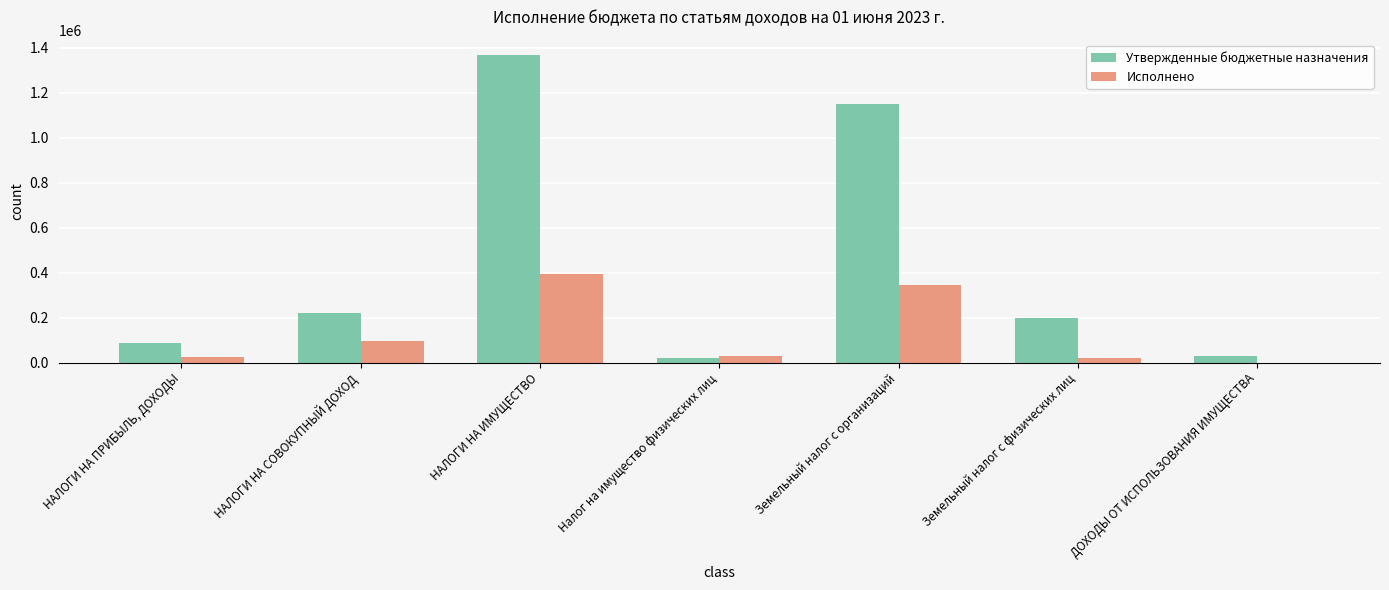

What is the maximum value shown in the chart?

1367535.0